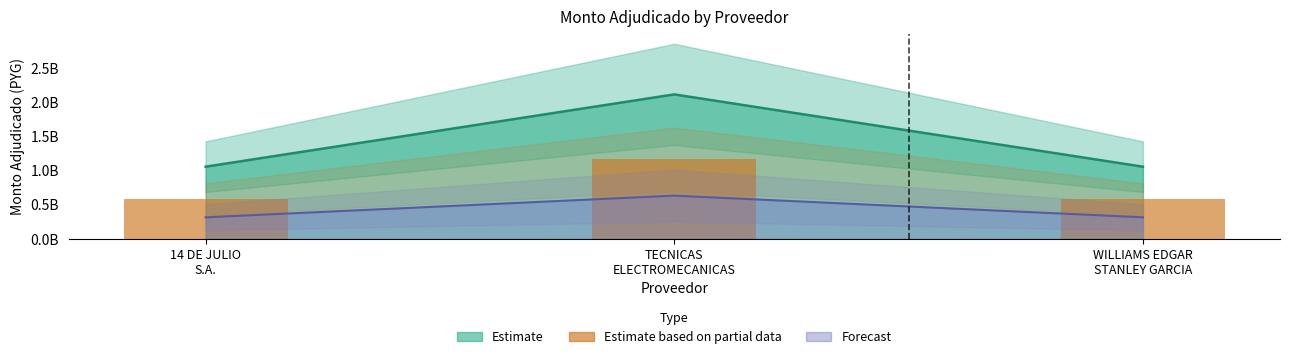

List the labels in order of value, smallest first.

14 DE JULIO
S.A., WILLIAMS EDGAR
STANLEY GARCIA, TECNICAS
ELECTROMECANICAS